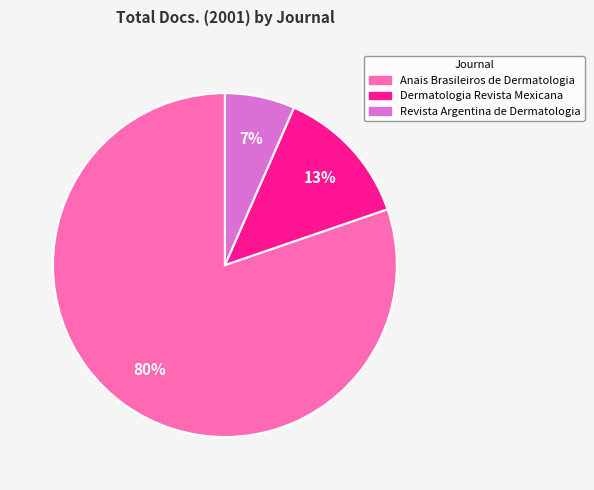

Does any single category account for the majority?

Yes